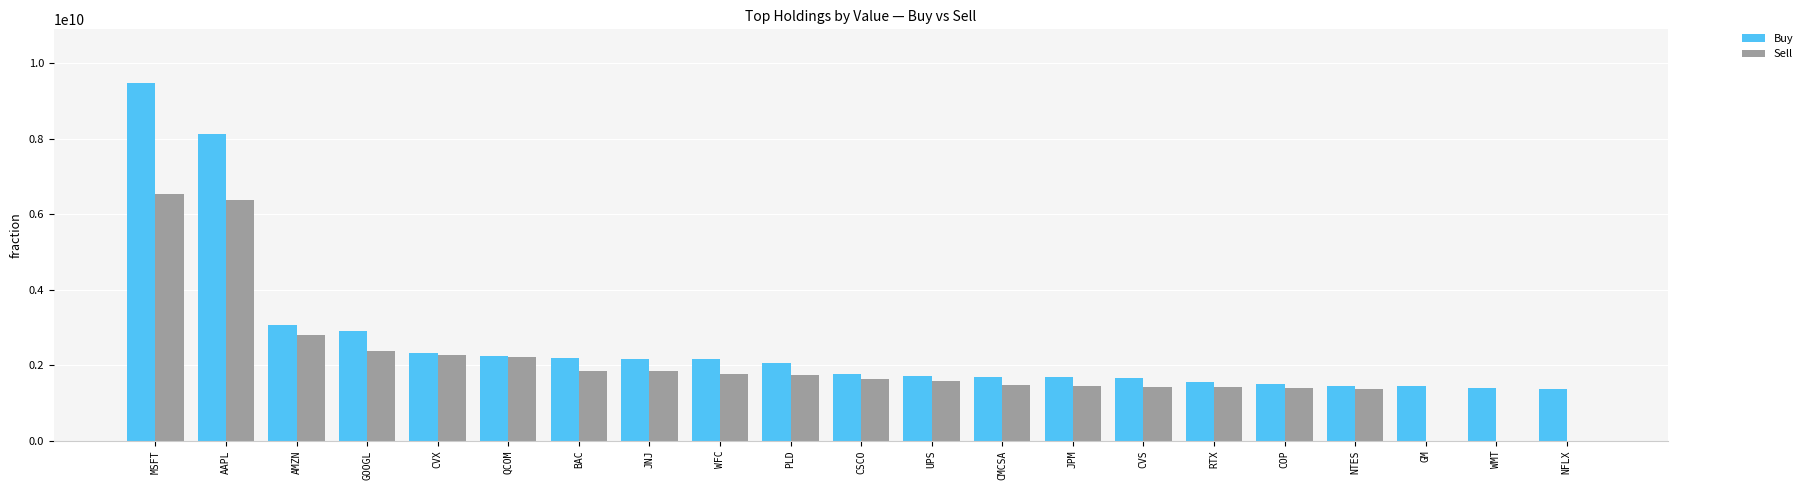

What is the maximum value for Sell?

6547923000